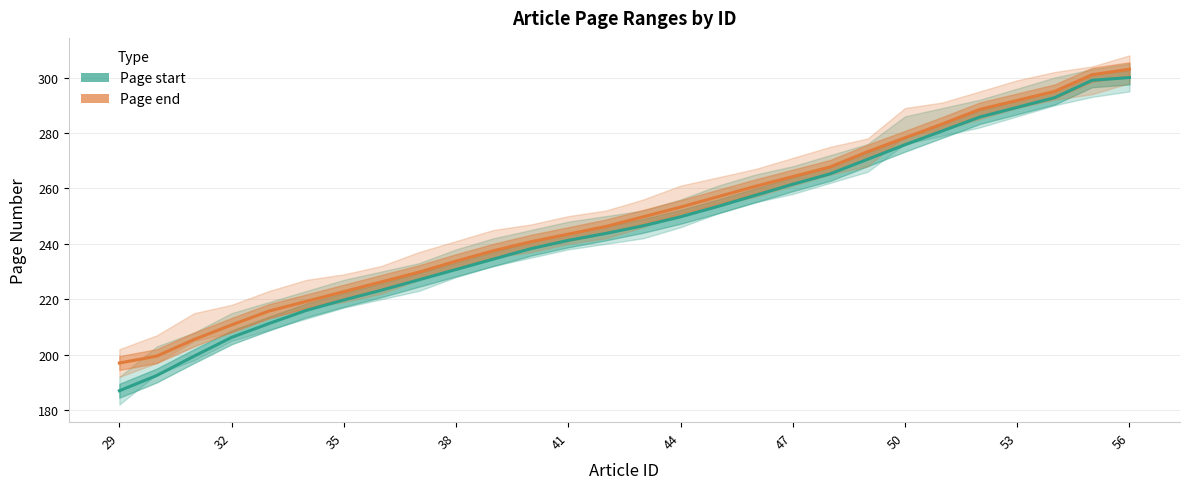

How many lines are shown in the chart?

2